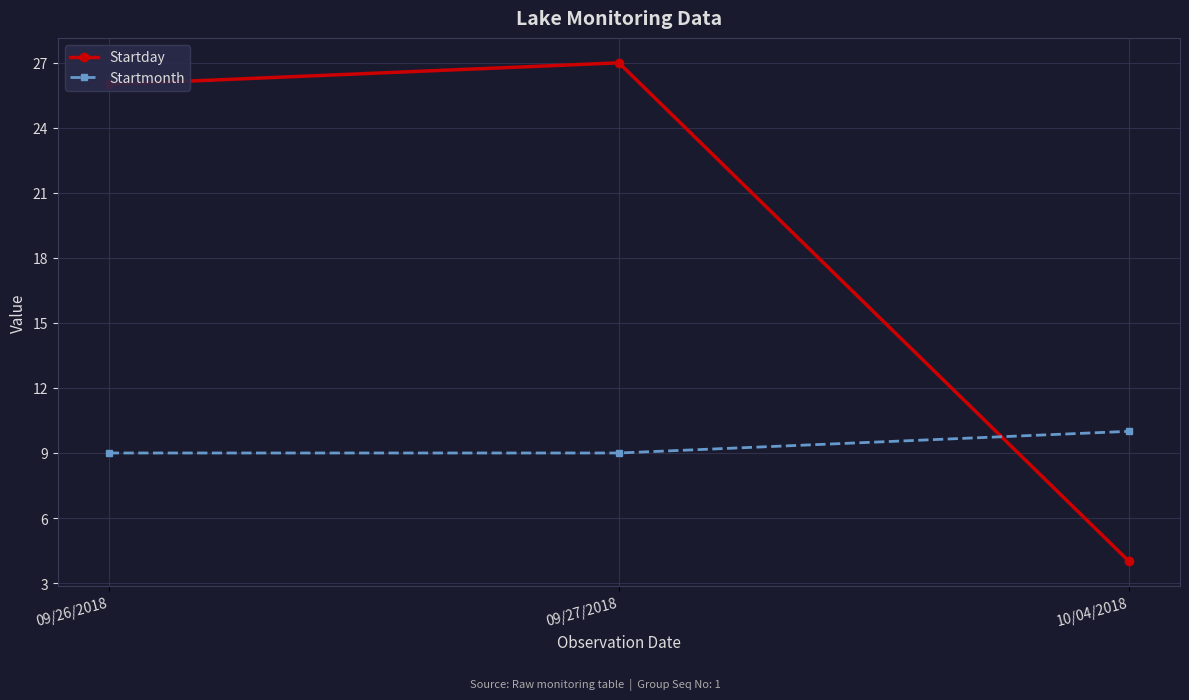

Is the value of Startmonth at 10/04/2018 greater than the value of Startday at 09/27/2018?

No